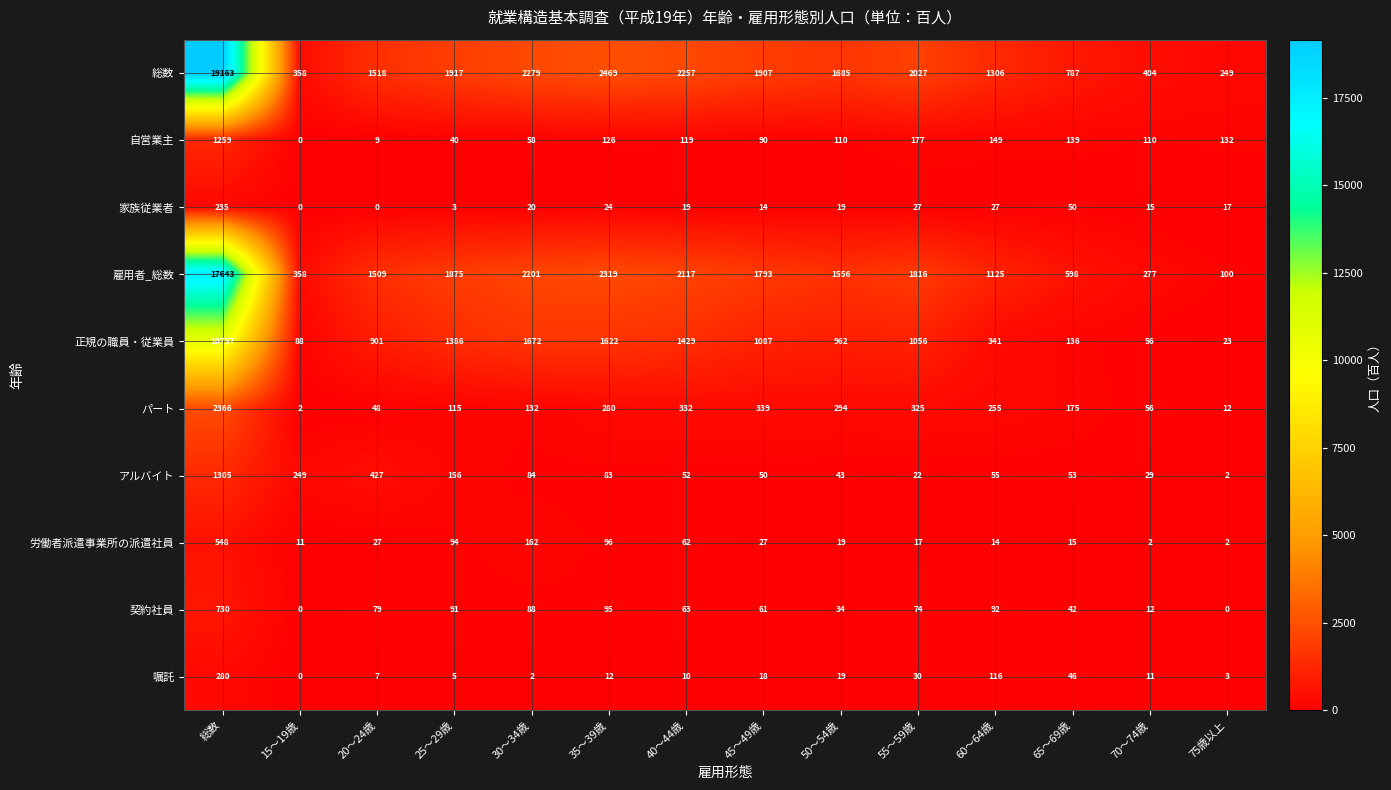

What is the maximum value shown in the chart?

19163